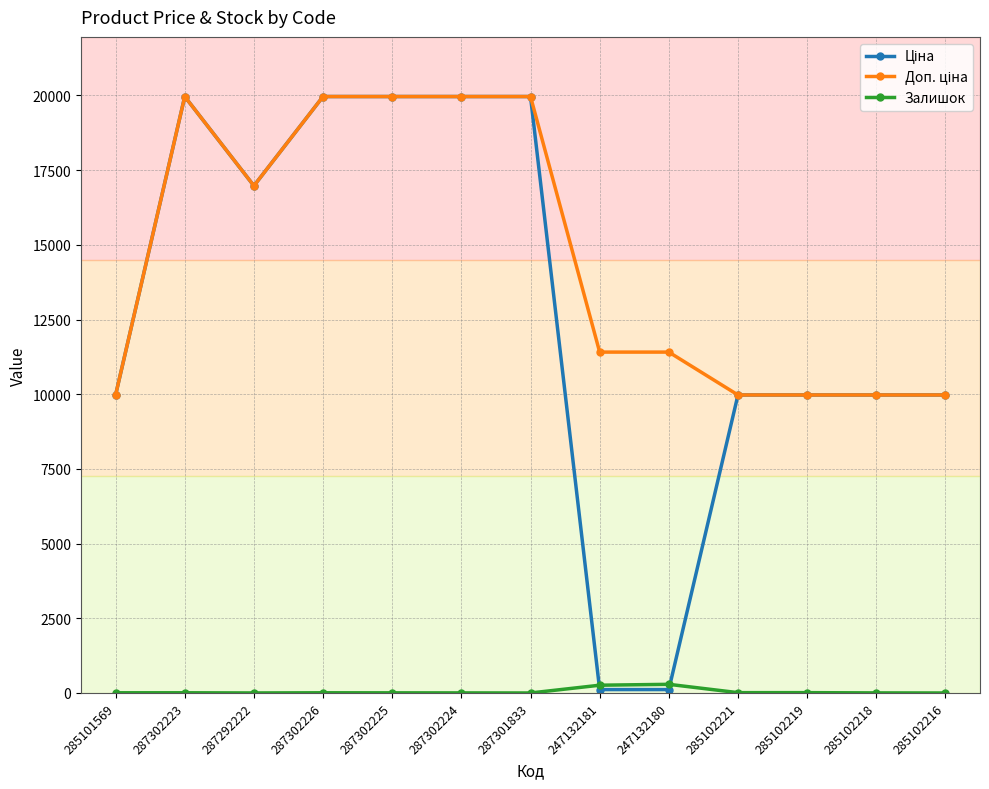

True or false: Залишок has a value of 3.0 at 285102218.

True